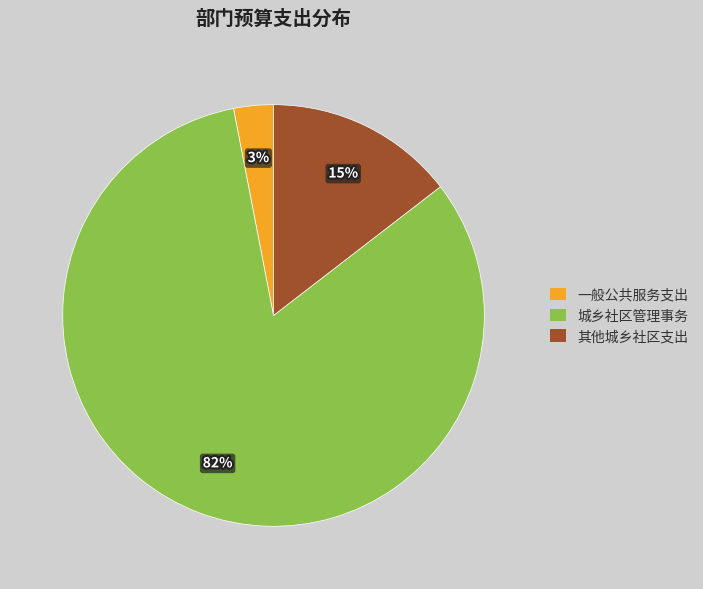

Combined, do 城乡社区管理事务 and 一般公共服务支出 account for over 50%?

Yes